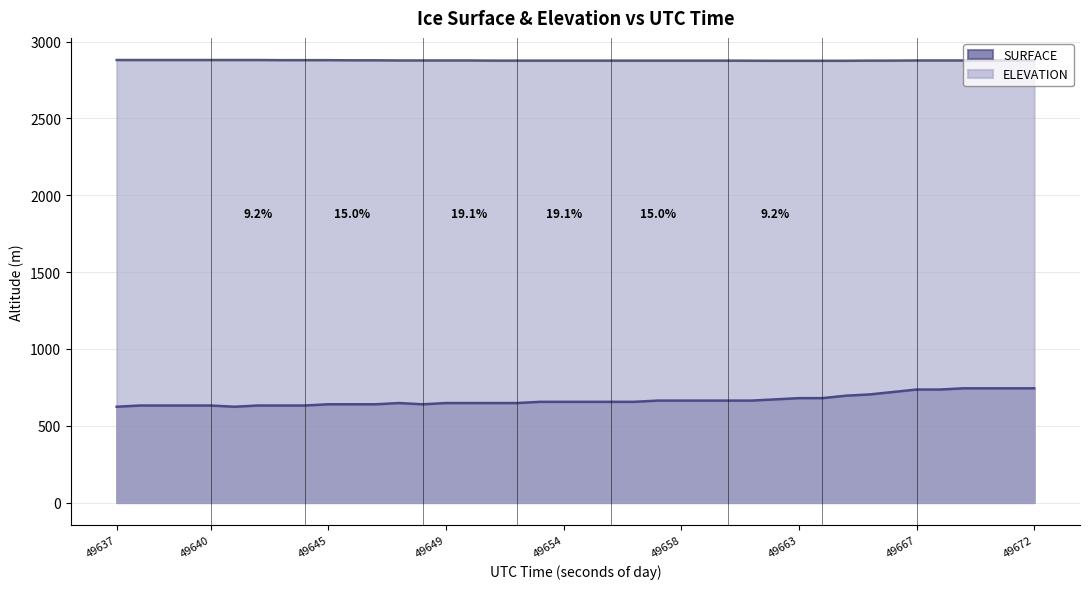

Reading left to right, transcribe all the data shown in this chart.

SURFACE: 623.6	631.6	631.6	631.6	631.6	623.6	631.6	631.6	631.6	639.6	639.6	639.6	647.5	639.6	647.5	647.5	647.5	647.5	655.5	655.5	655.5	655.5	655.5	663.5	663.5	663.5	663.5	663.5	671.5	679.5	679.5	695.5	703.5	719.5	735.5	735.5	743.5	743.5	743.5	743.5
ELEVATION: 2880.0	2880.0	2880.0	2880.0	2880.0	2880.0	2880.0	2879.0	2879.0	2879.0	2878.0	2878.0	2877.0	2877.0	2877.0	2877.0	2876.0	2876.0	2876.0	2876.0	2876.0	2876.0	2876.0	2876.0	2876.0	2876.0	2876.0	2875.3	2875.0	2875.0	2875.0	2875.0	2876.0	2876.0	2877.0	2877.0	2877.0	2877.0	2878.0	2878.0